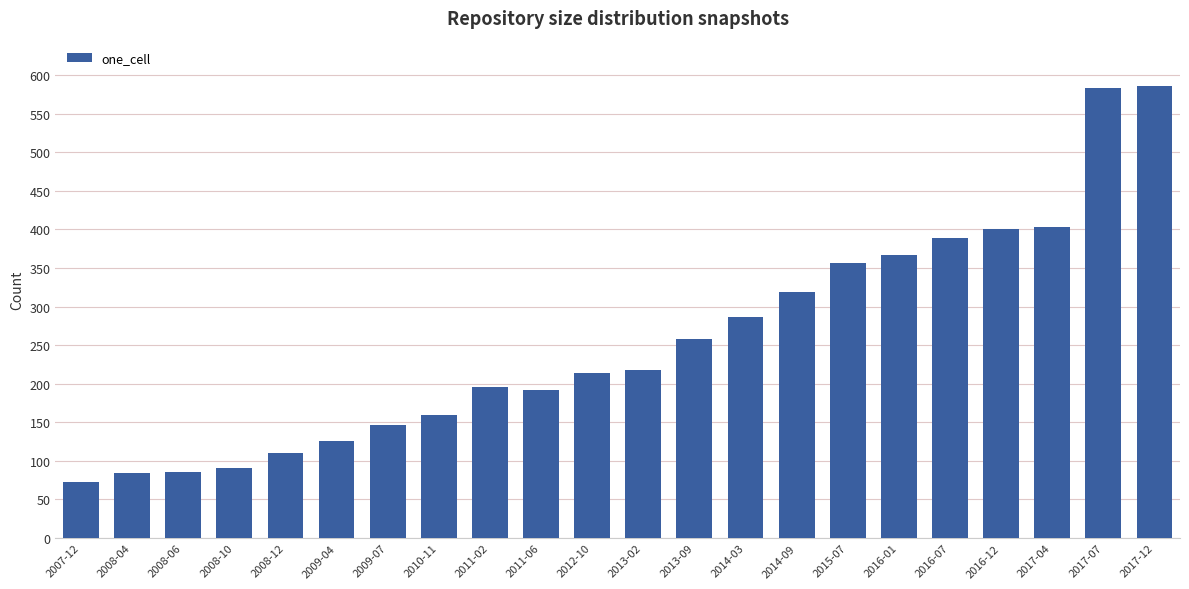

What is the smallest value displayed?

73